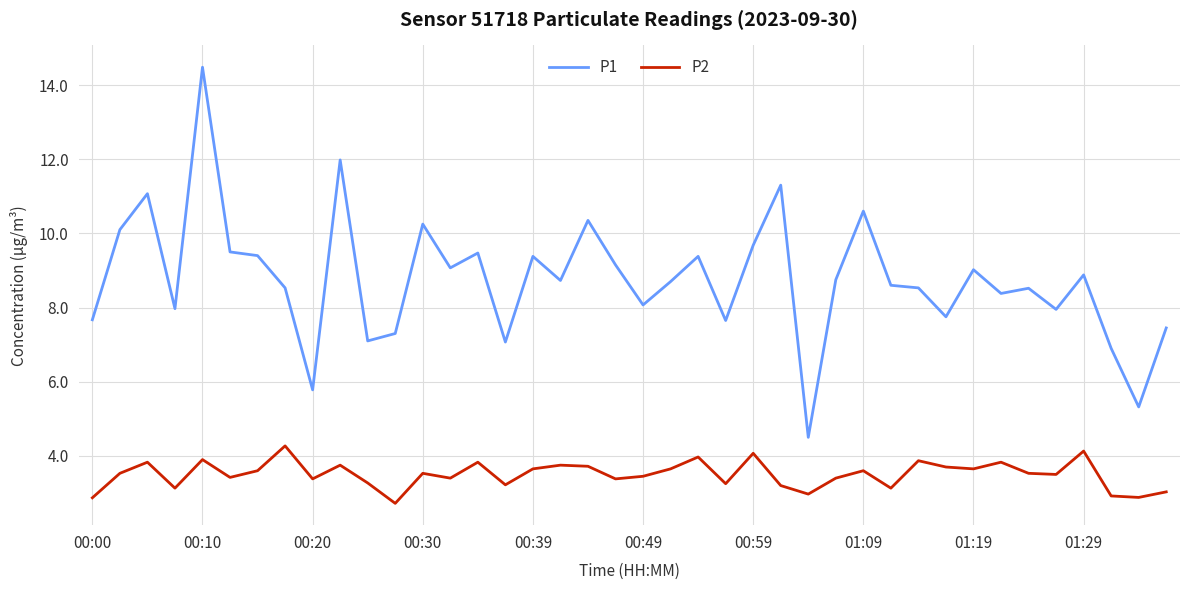

What is the greatest value displayed?

14.5